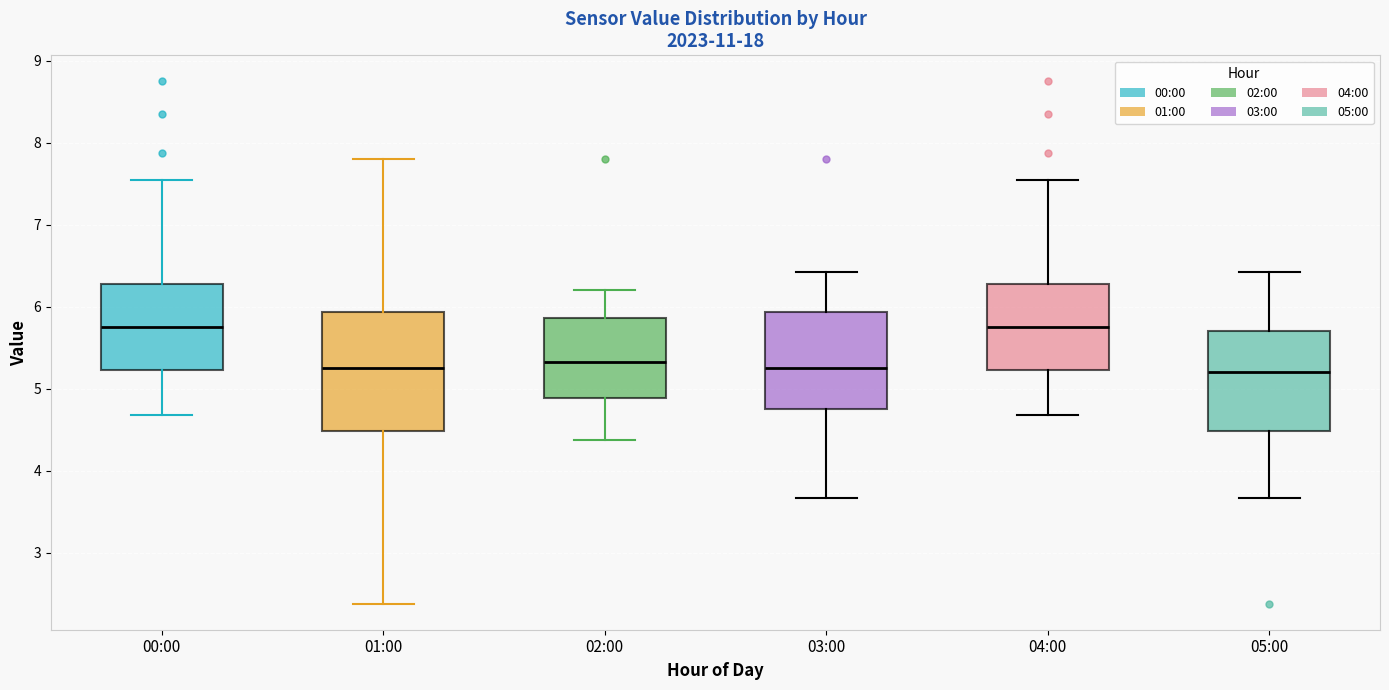

Reading left to right, read every box against the y-axis: the position of its median line, the range the box covers, and the ends of its whiskers. The values are not printed on the chart, so give them approximately, as read against the axis.

00:00: median 5.8, box 5.2 to 6.3, whiskers 4.7 to 7.6
01:00: median 5.3, box 4.5 to 5.9, whiskers 2.4 to 7.8
02:00: median 5.3, box 4.9 to 5.9, whiskers 4.4 to 6.2
03:00: median 5.3, box 4.8 to 5.9, whiskers 3.7 to 6.4
04:00: median 5.8, box 5.2 to 6.3, whiskers 4.7 to 7.6
05:00: median 5.2, box 4.5 to 5.7, whiskers 3.7 to 6.4